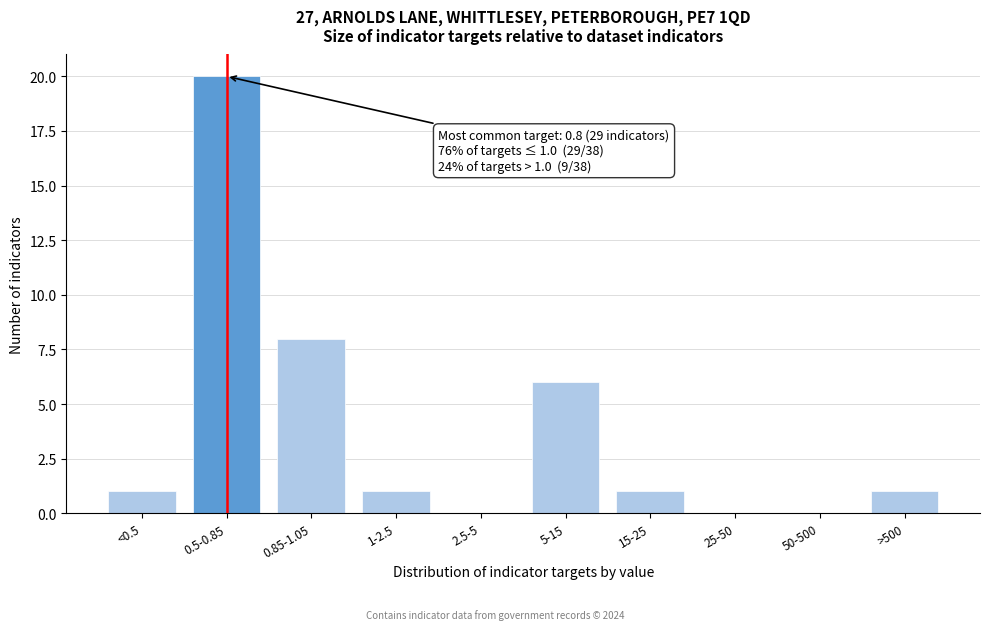

Reading left to right, transcribe all the data shown in this chart.

<0.5=1	0.5-0.85=20	0.85-1.05=8	1-2.5=1	2.5-5=0	5-15=6	15-25=1	25-50=0	50-500=0	>500=1